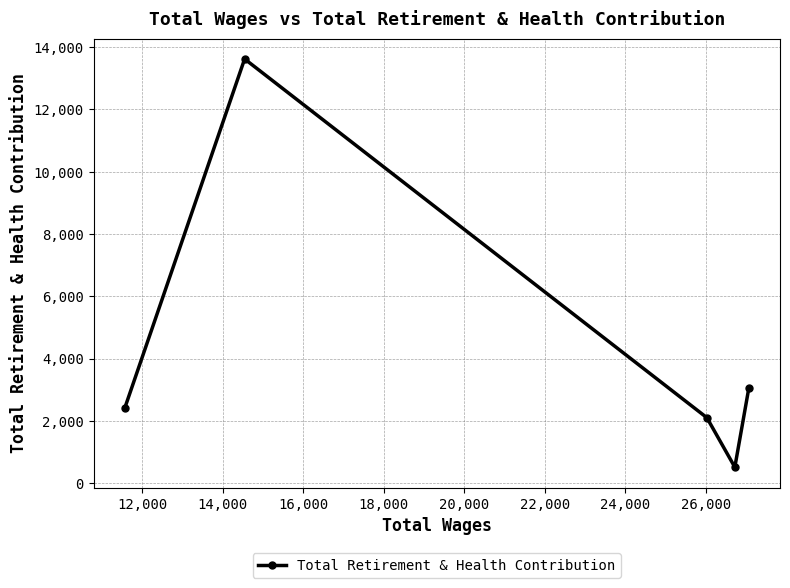

What is the average value?

4341